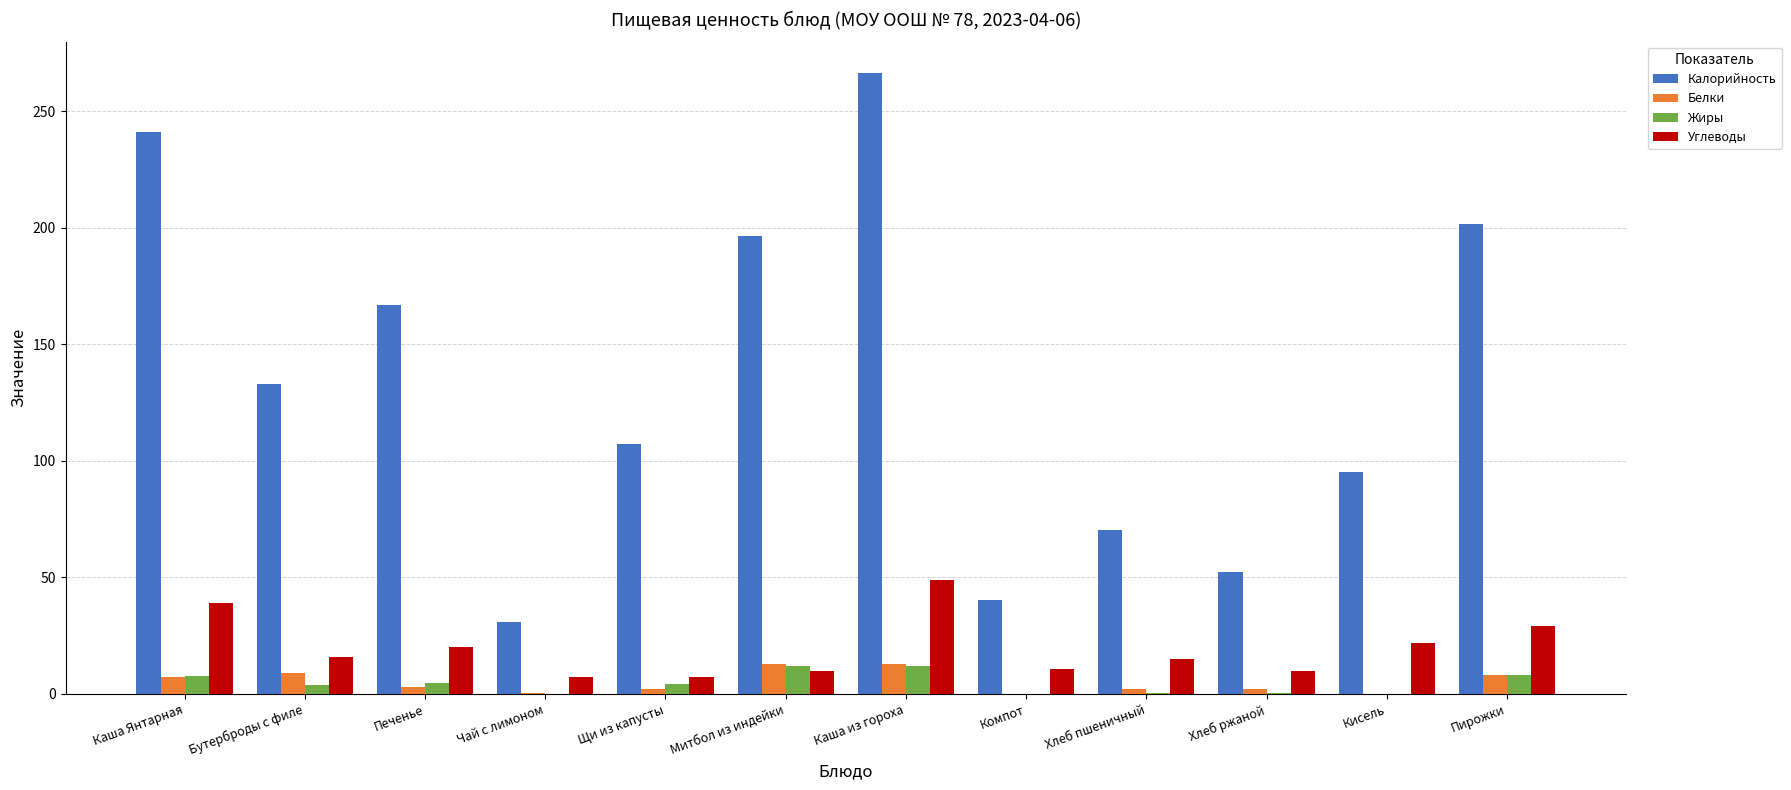

What is the total value across all series at Каша из гороха?

339.9